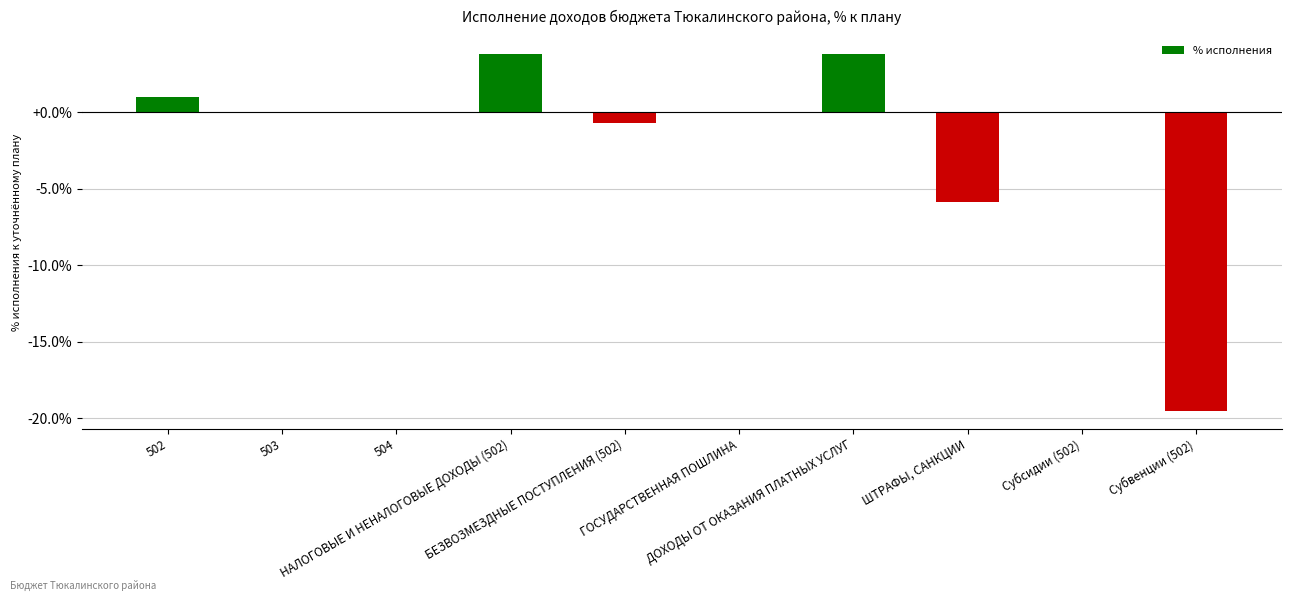

True or false: the data shows 1.0 at 502.

True